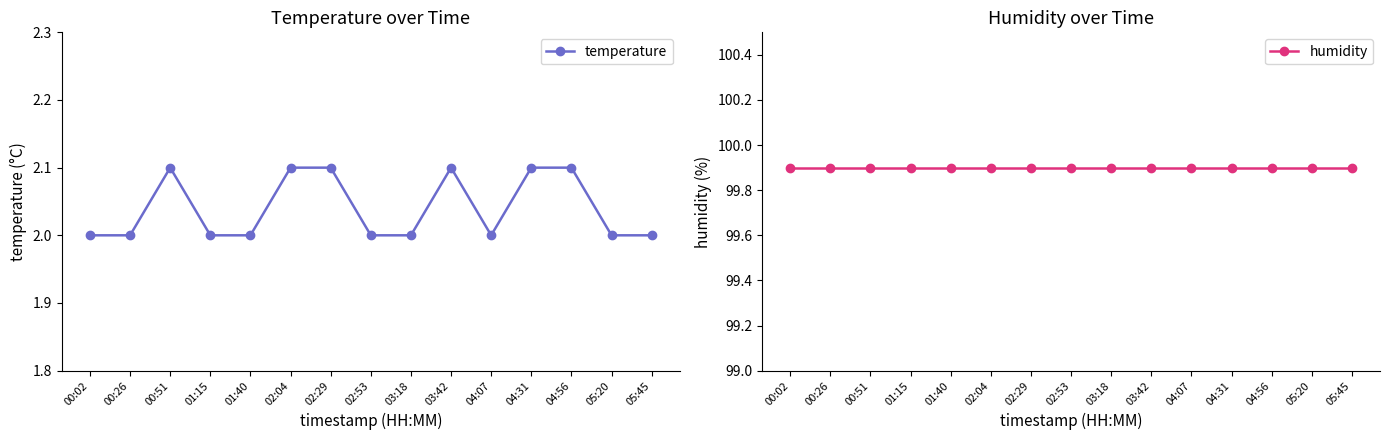

In temperature, how many points are higher than both neighbors (excluding endpoints)?

2